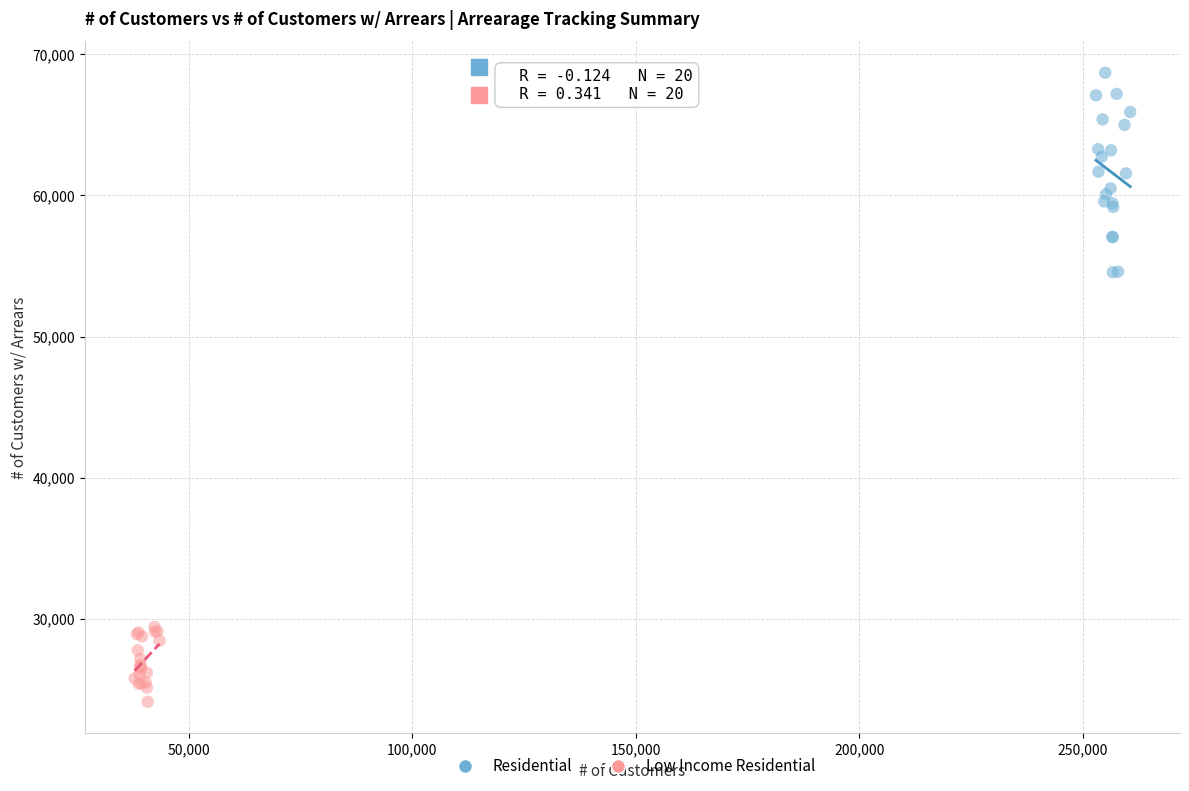

Which series reaches the minimum Y coordinate?

Low Income Residential